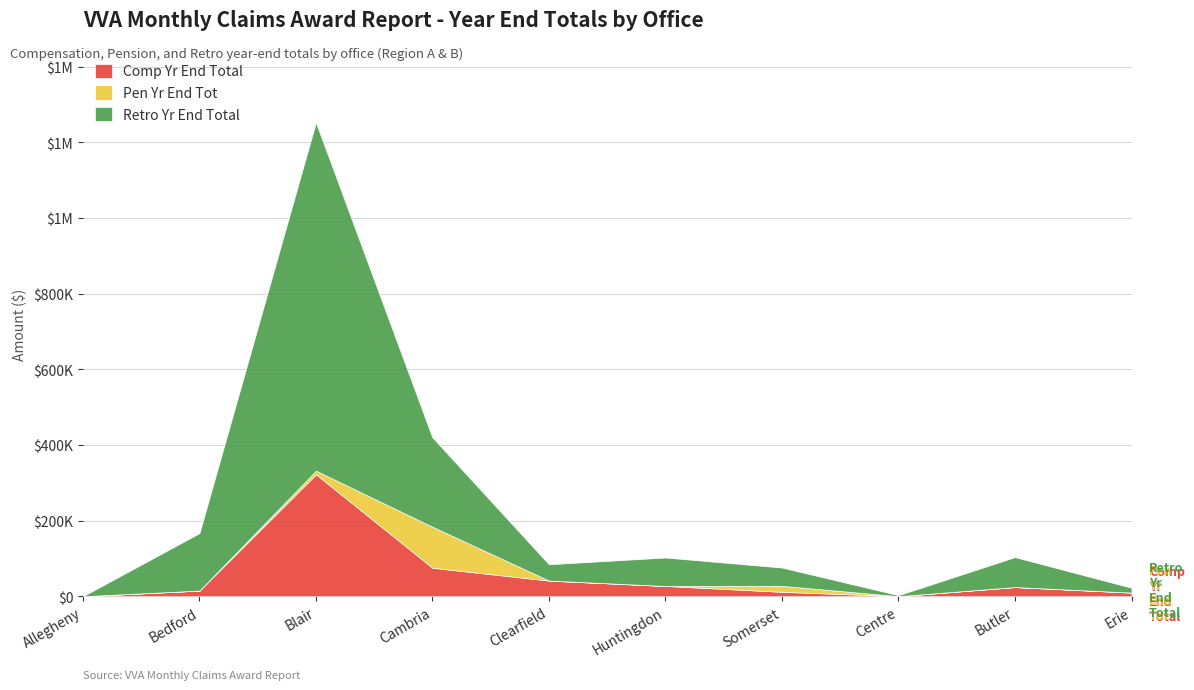

What is the label of the 7th point from the right?

Cambria